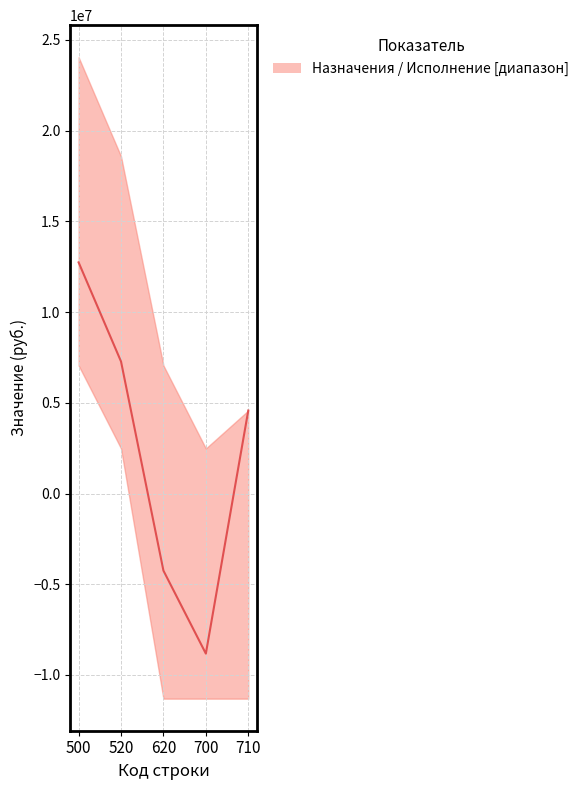

Where does the data first go above 4573592?

500